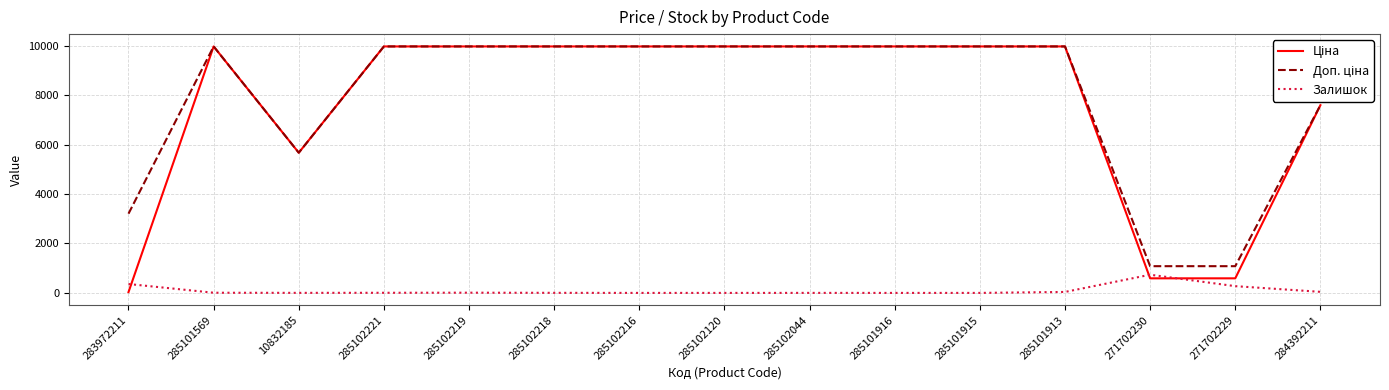

What is the label of the 10th point from the left?

285101916